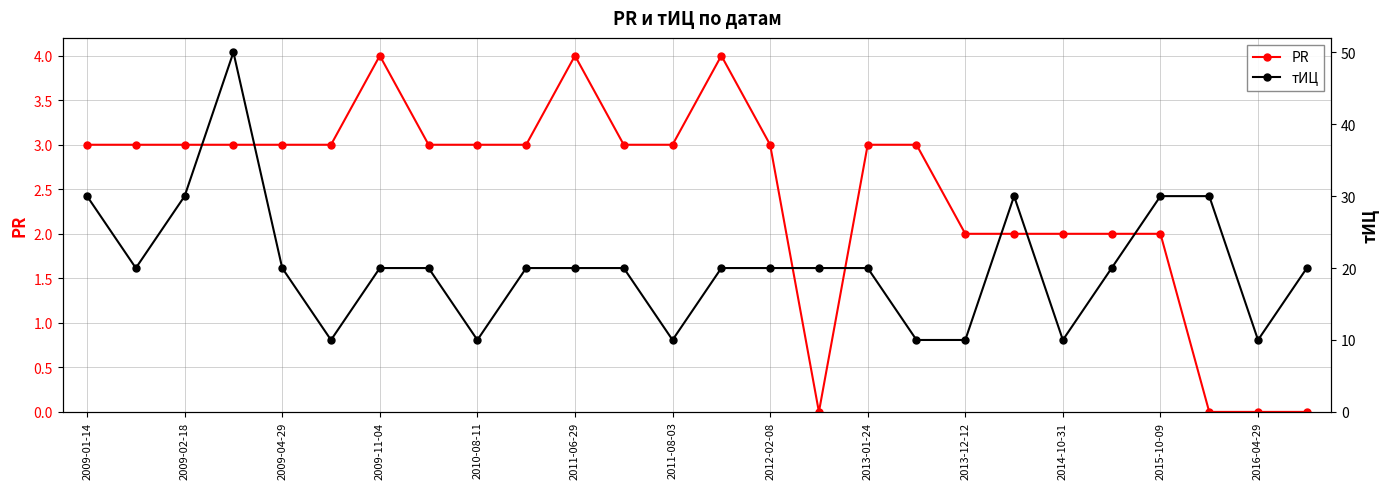

Rank the series by their maximum value, from highest to lowest.

тИЦ, PR